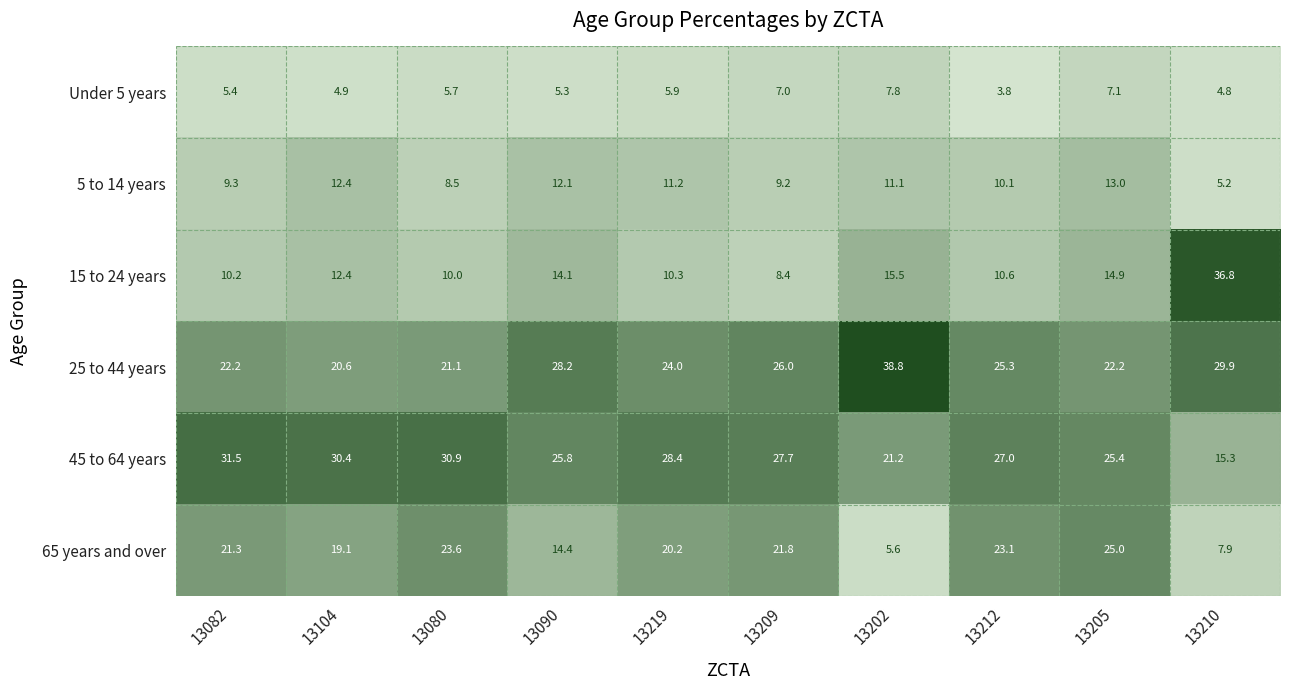

What is the sum of the 45 to 64 years values at 13202 and 13090?

47.0